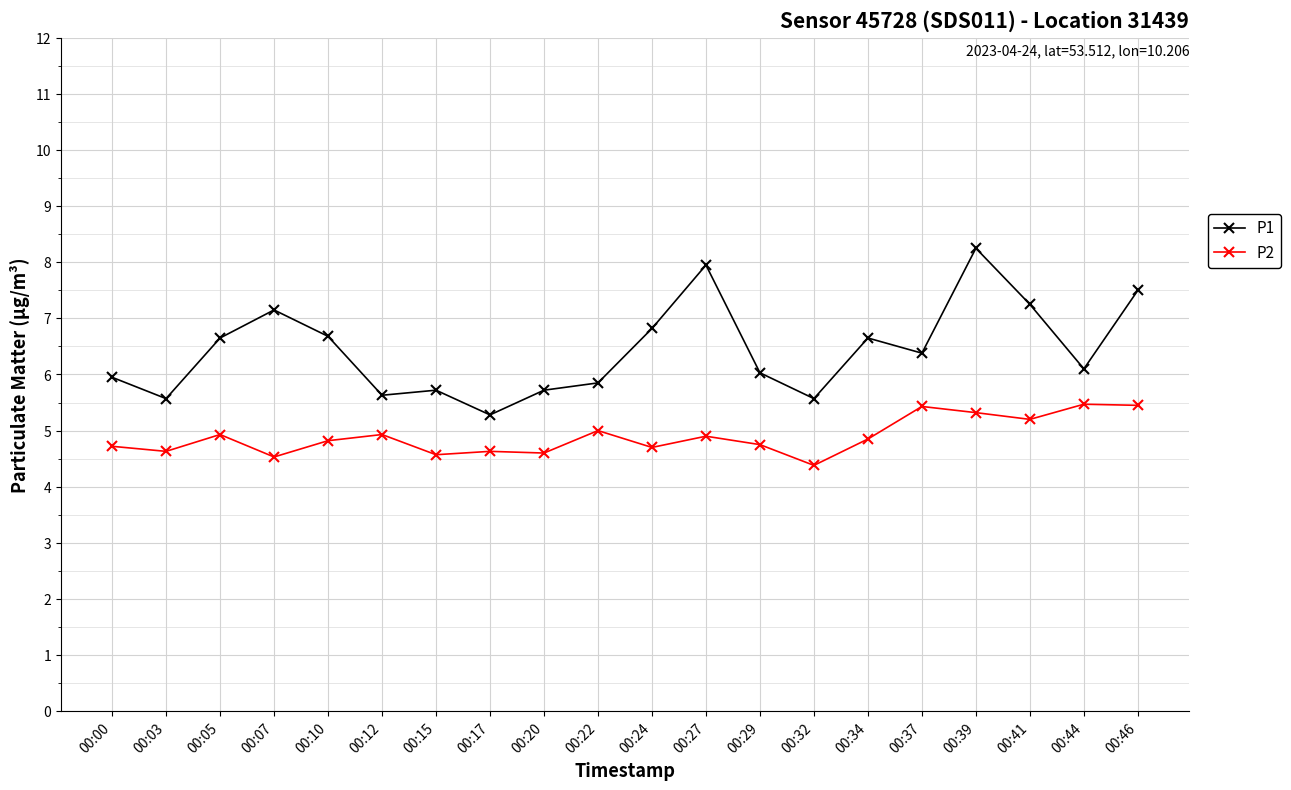

Which series has the largest range (max minus min)?

P1